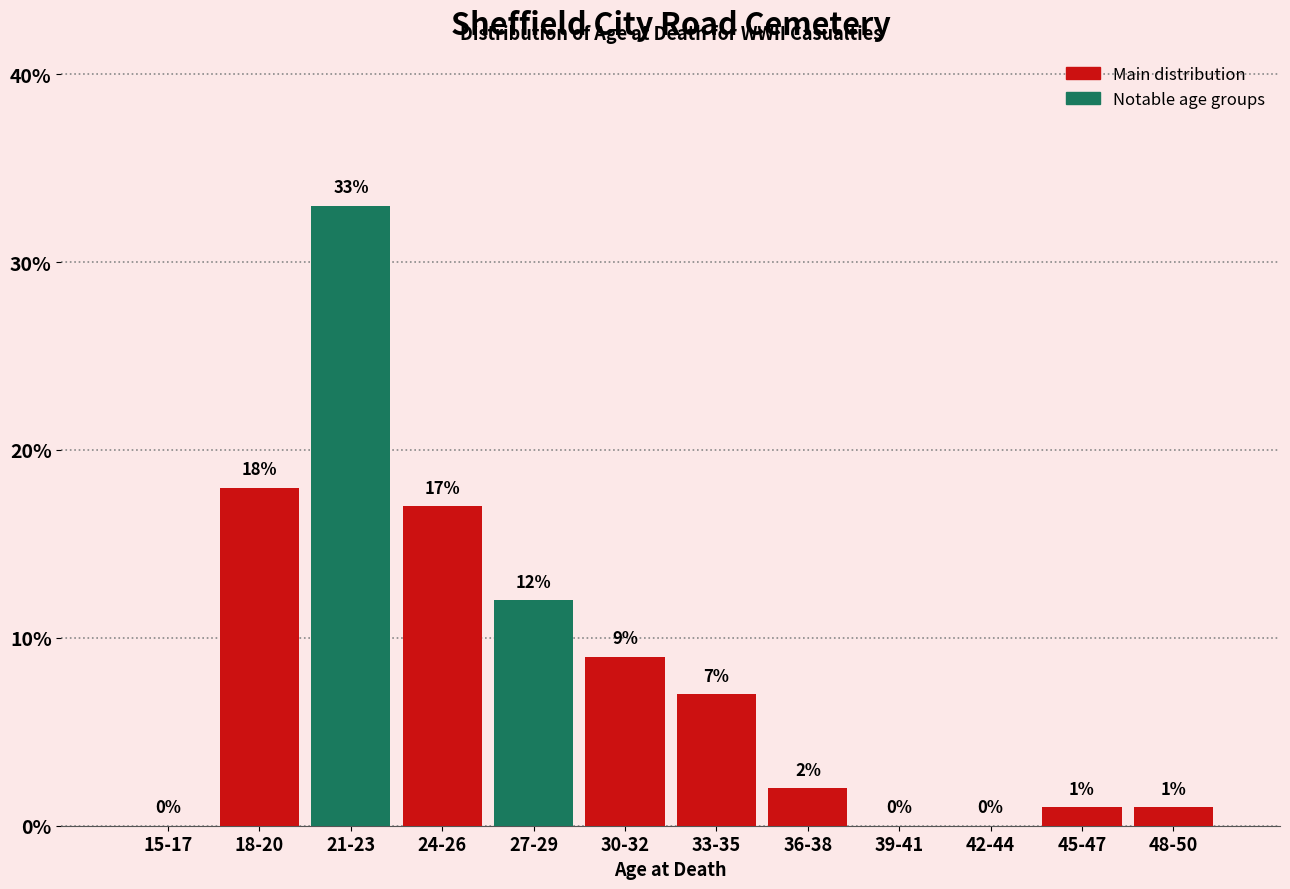

Reading left to right, list all the values displayed in this chart.

15-17=0.0	18-20=18.0	21-23=33.0	24-26=17.0	27-29=12.0	30-32=9.0	33-35=7.0	36-38=2.0	39-41=0.0	42-44=0.0	45-47=1.0	48-50=1.0